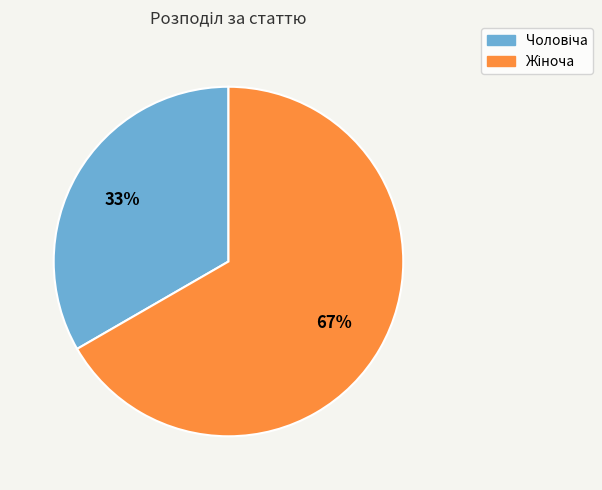

Does any single category account for the majority?

Yes